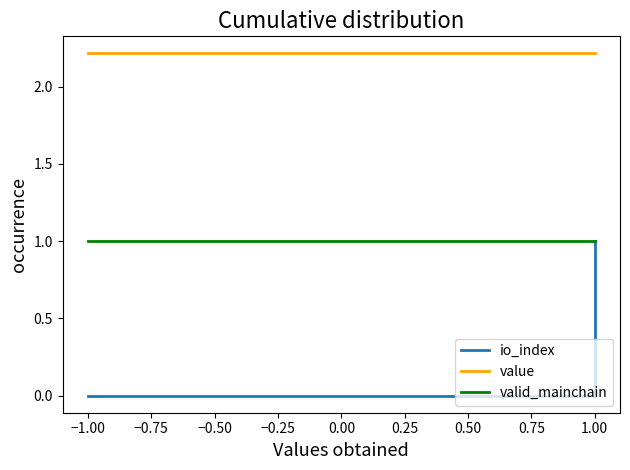

What is the value of the valid_mainchain point at the 2nd from the left?

1.0